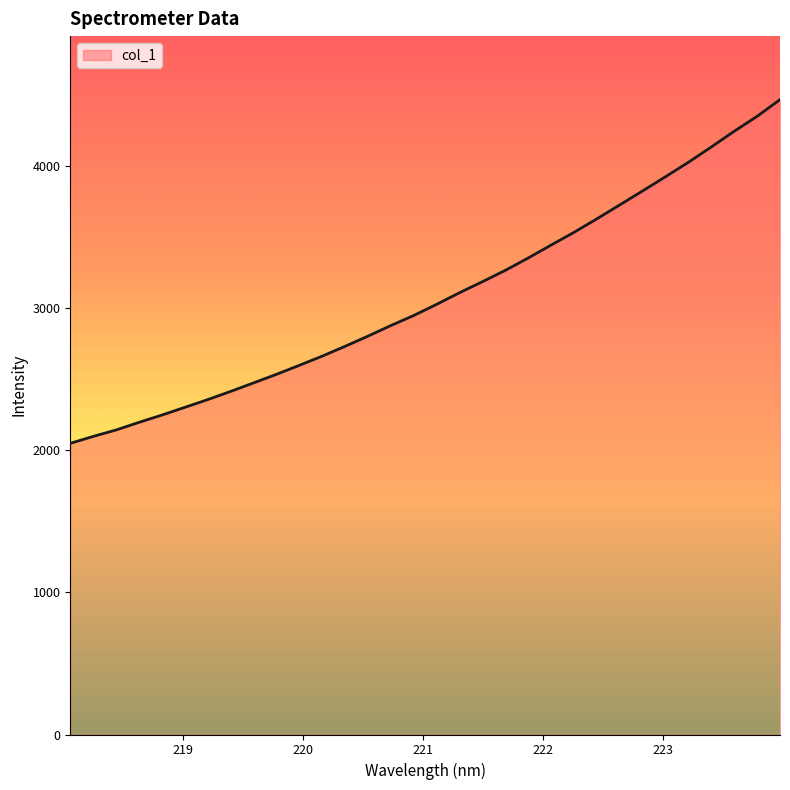

Does the chart have visible grid lines?

No